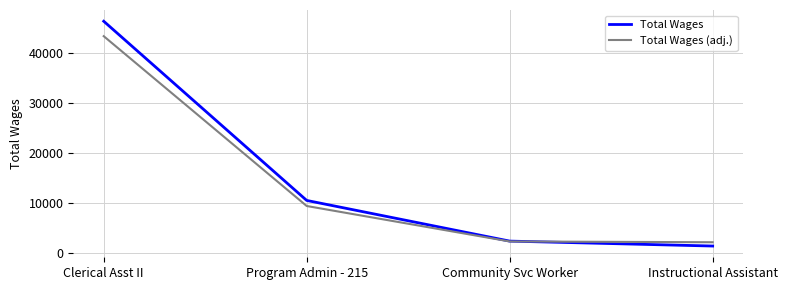

What is the difference between the maximum and second lowest values in the Total Wages series?

43977.0